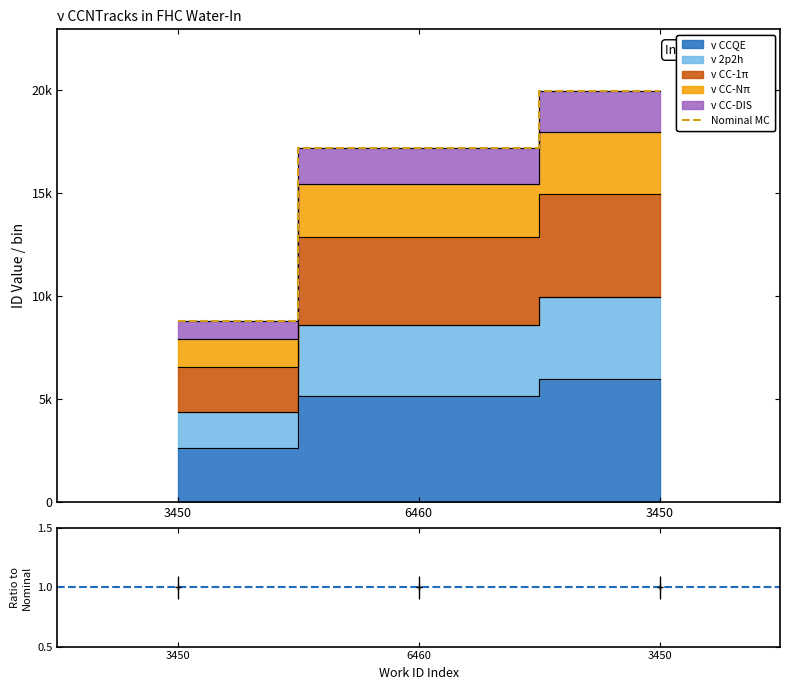

What is the label of the 1st point from the right?

3450